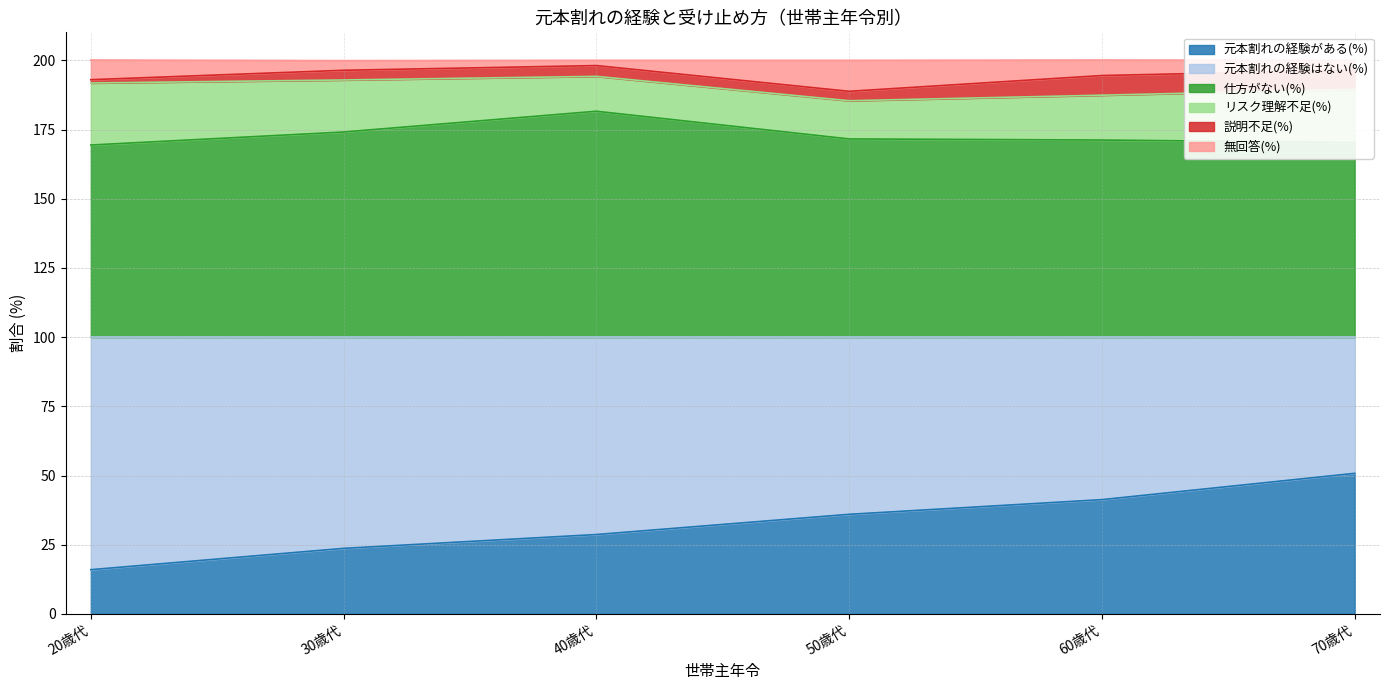

What is the label of the 1st point from the left?

20歳代